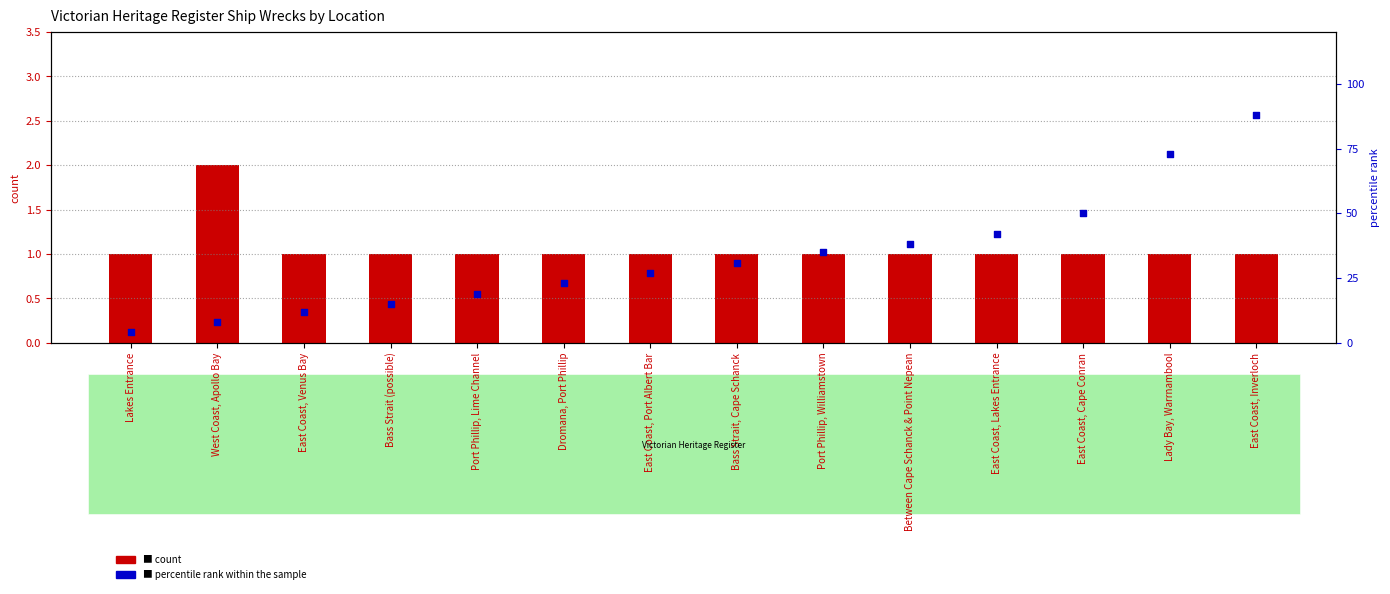

Is the value of count at Port Phillip, Williamstown greater than the value of percentile rank within the sample at Port Phillip, Lime Channel?

No